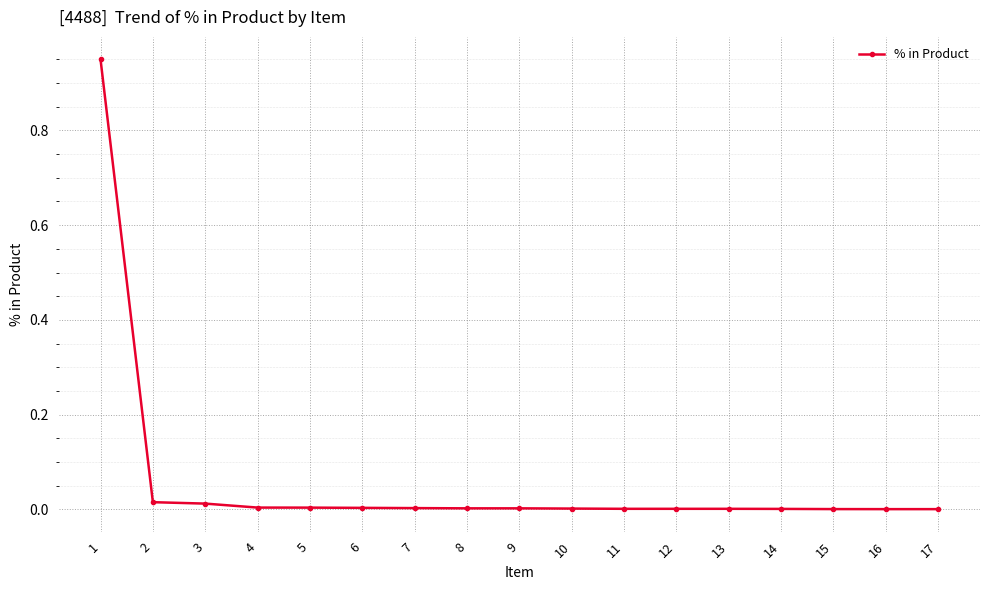

The value at 10 is 0.0. True or false?

True